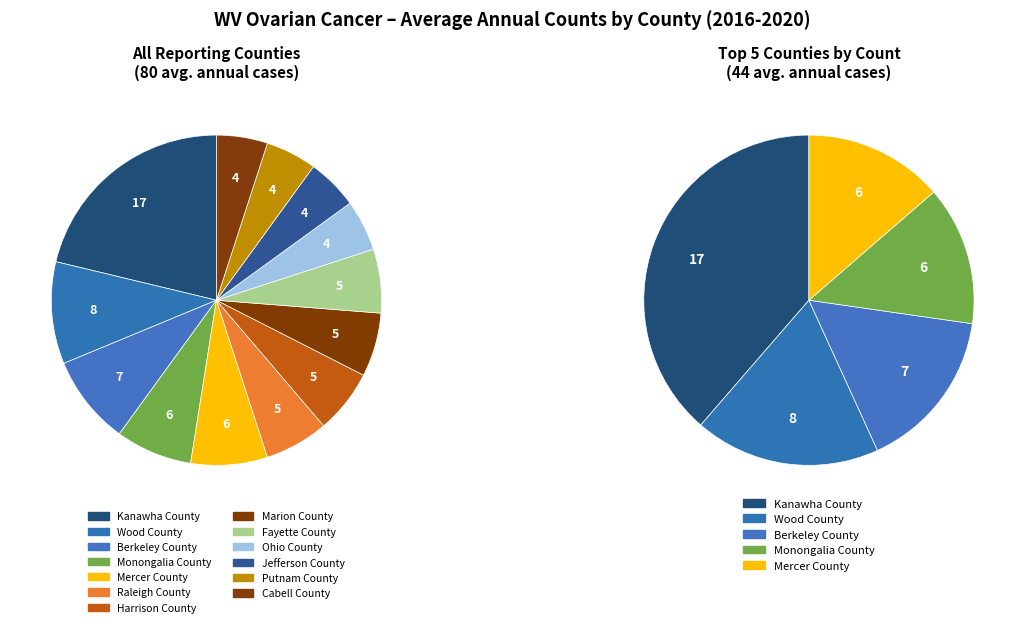

Is there any slice that represents more than half of the pie?

No